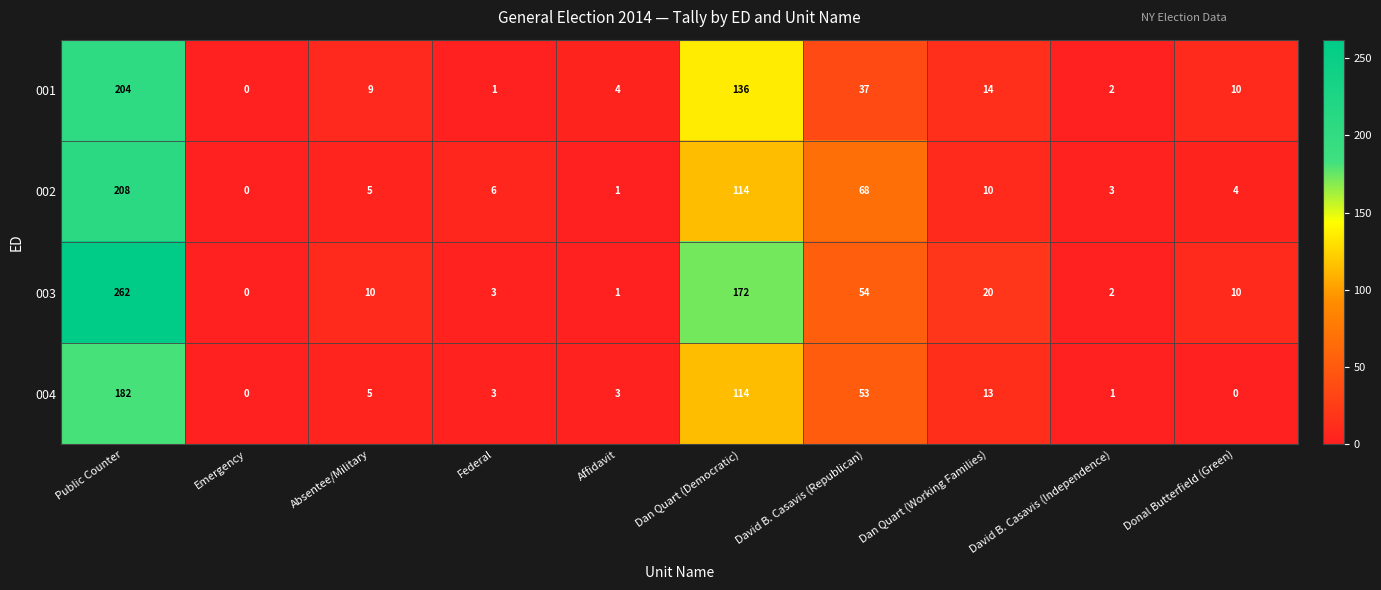

True or false: 004 has a value of 182 at Dan Quart (Democratic).

False